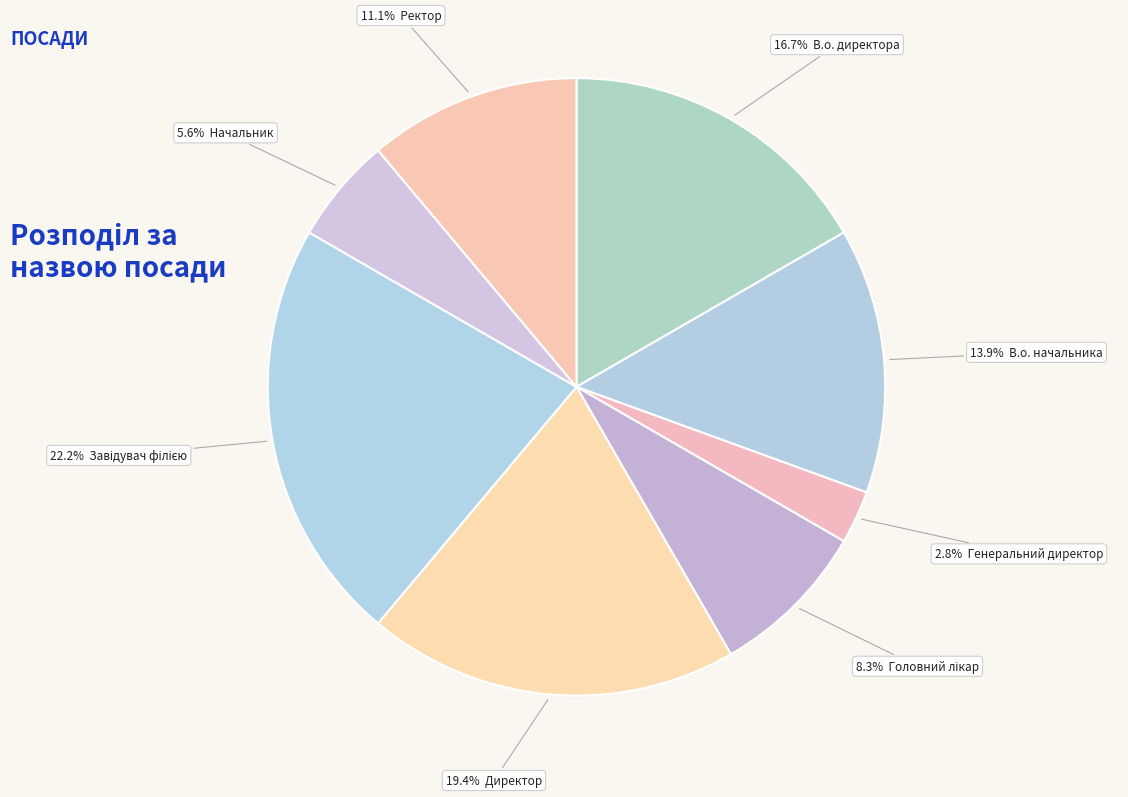

Which category has the smallest portion of the pie?

Генеральний директор